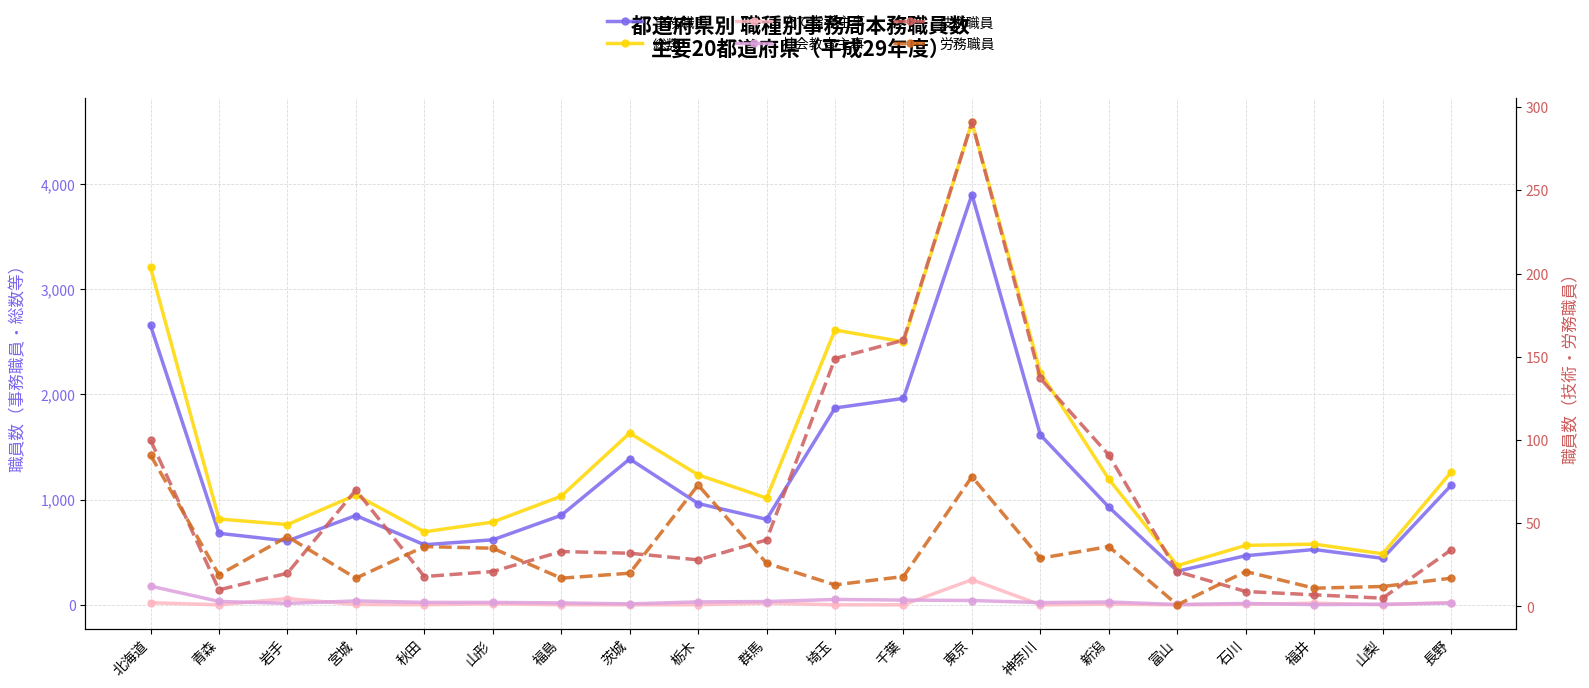

What position from the left is 山形?

6